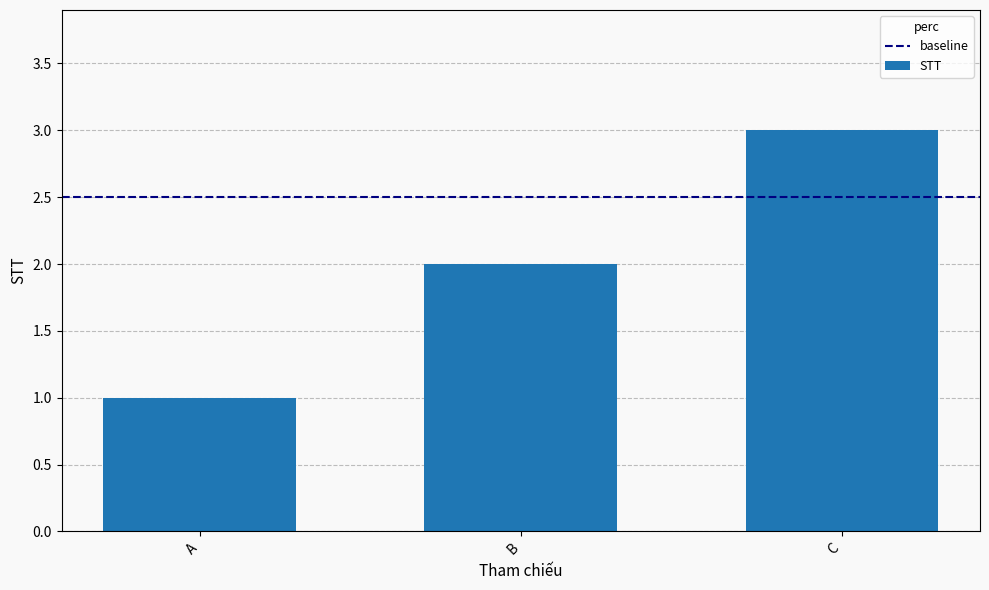

Which category has the highest value across all series?

C